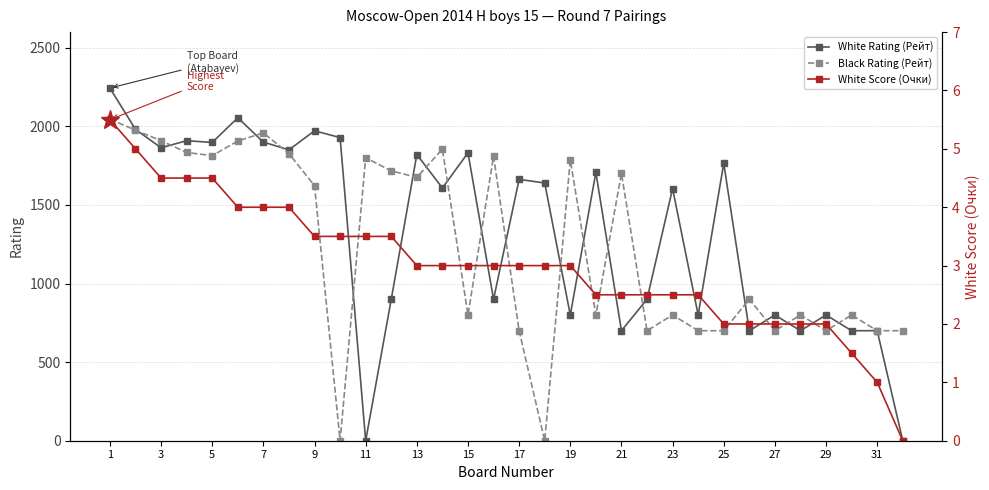

How many values in the White Score (Очки) series are below 3?

13